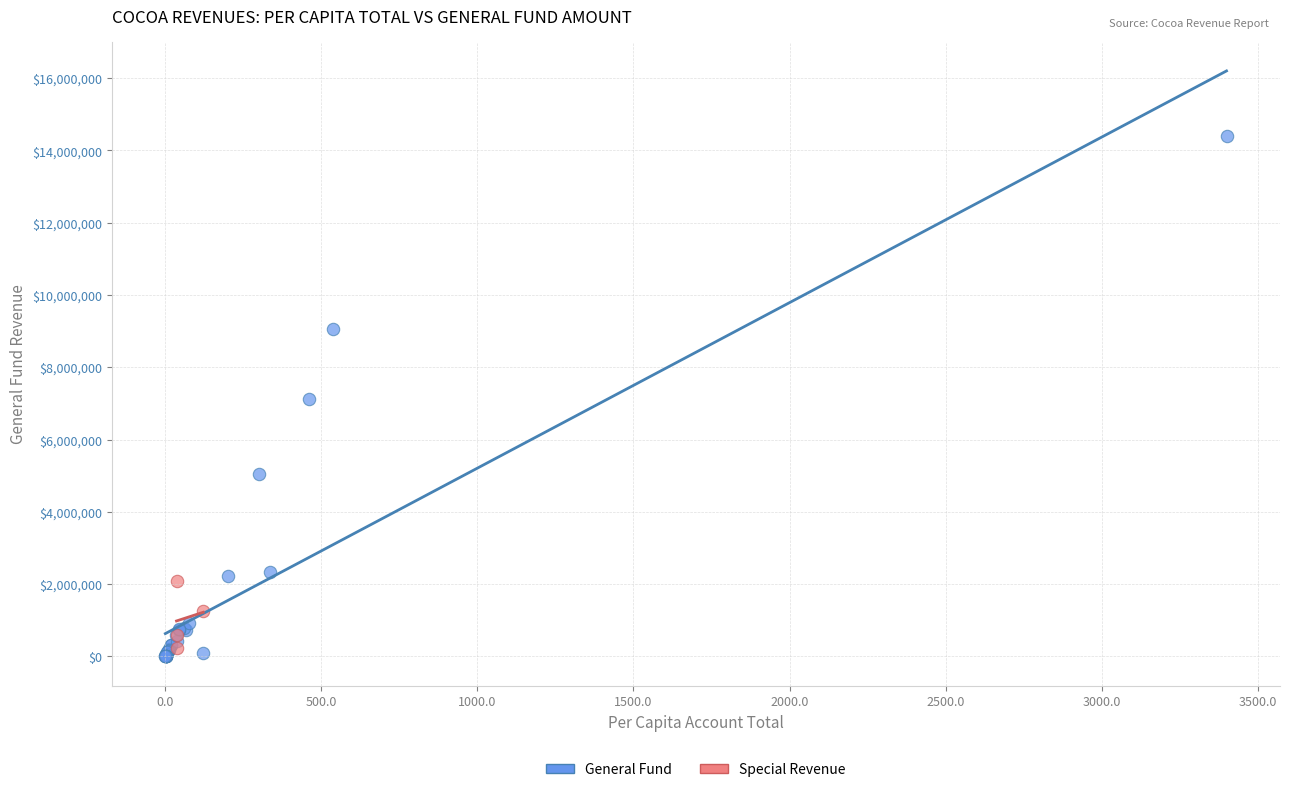

What are all the series names shown in the legend?

General Fund, Special Revenue